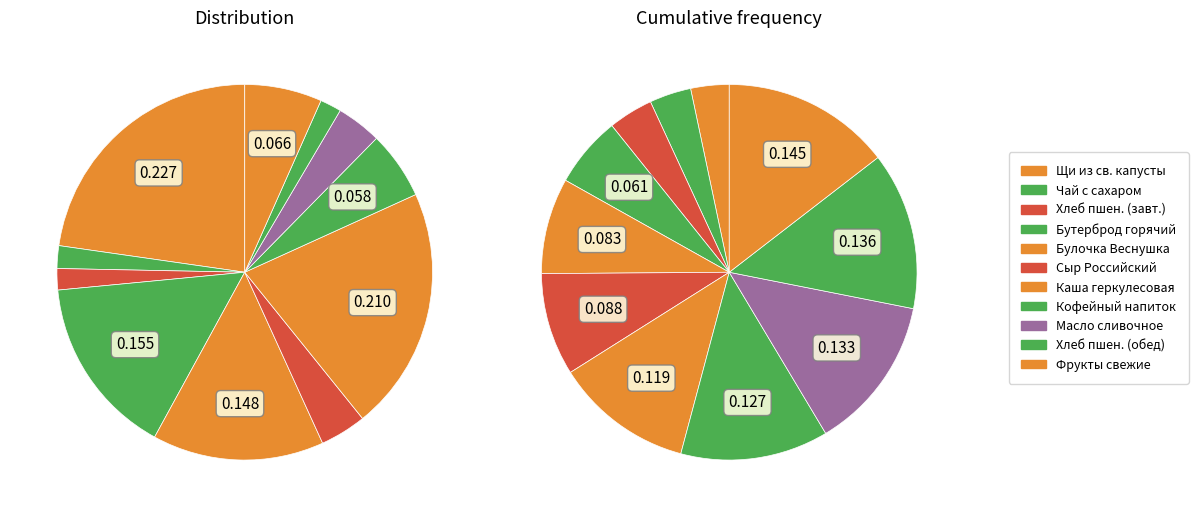

The Фрукты свежие сезонные slice represents 7% of the pie. True or false?

True